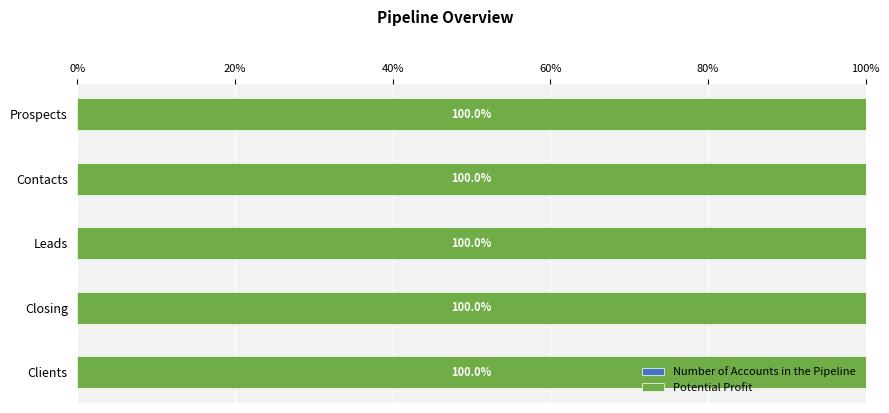

What is the total value across all series at Closing?

100.0